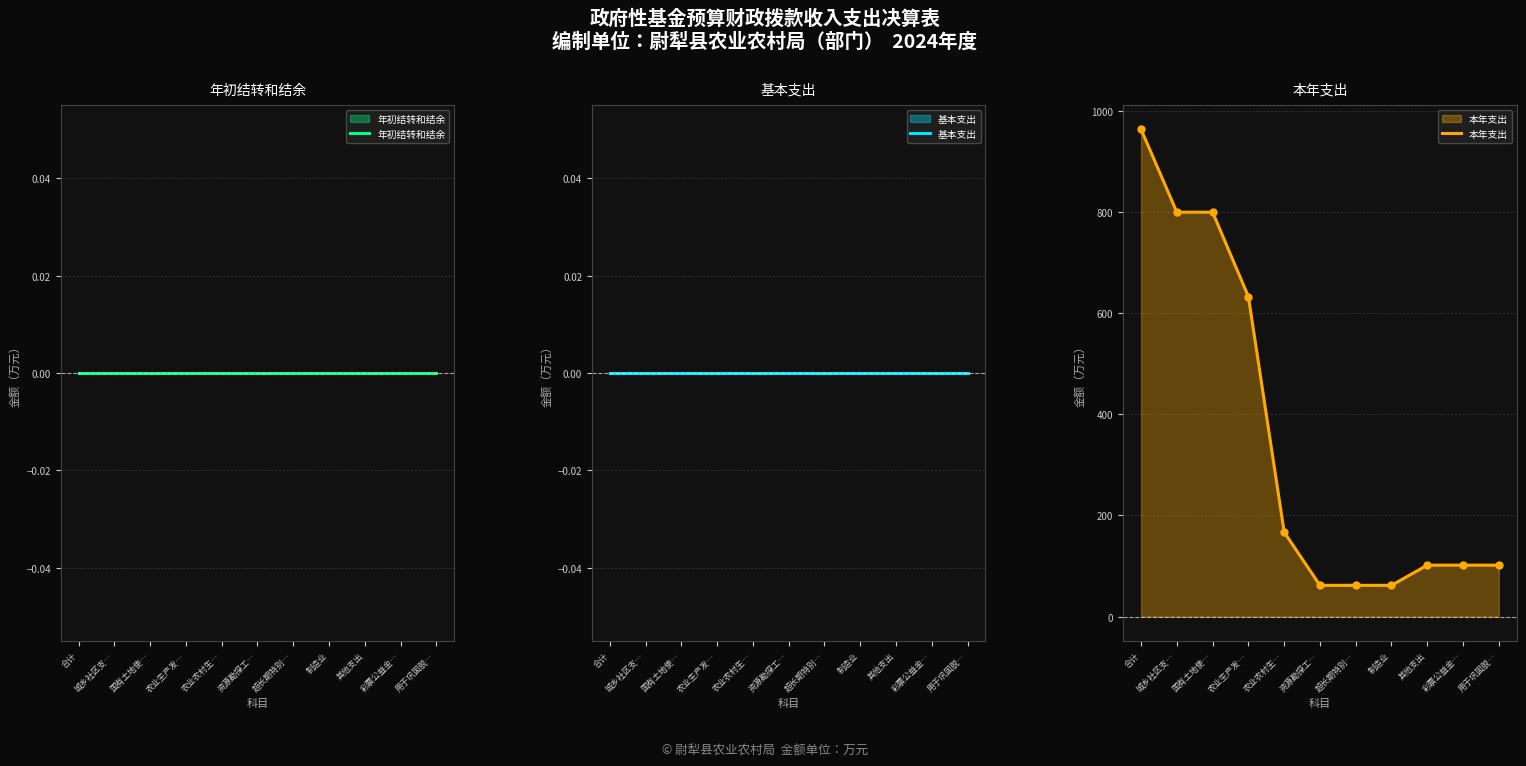

Reading right to left, what are all the values shown in this chart?

年初结转和结余: 用于巩固脱…=0.0	彩票公益金…=0.0	其他支出=0.0	制造业=0.0	超长期特别…=0.0	资源勘探工…=0.0	农业农村生…=0.0	农业生产发…=0.0	国有土地使…=0.0	城乡社区支…=0.0	合计=0.0
基本支出: 用于巩固脱…=0.0	彩票公益金…=0.0	其他支出=0.0	制造业=0.0	超长期特别…=0.0	资源勘探工…=0.0	农业农村生…=0.0	农业生产发…=0.0	国有土地使…=0.0	城乡社区支…=0.0	合计=0.0
本年支出: 用于巩固脱…=101.7	彩票公益金…=101.7	其他支出=101.7	制造业=61.9	超长期特别…=61.9	资源勘探工…=61.9	农业农村生…=167.0	农业生产发…=632.3	国有土地使…=799.3	城乡社区支…=799.3	合计=962.9